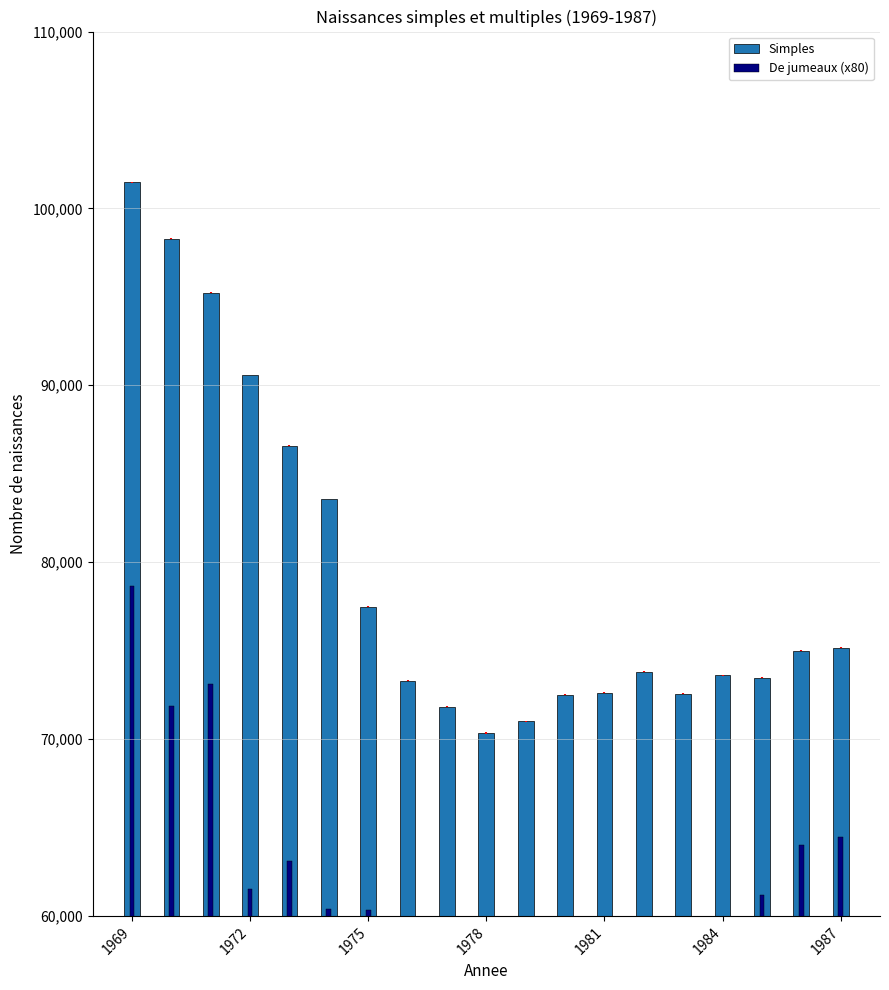

The value of Simples at 1984 is 42524. True or false?

False